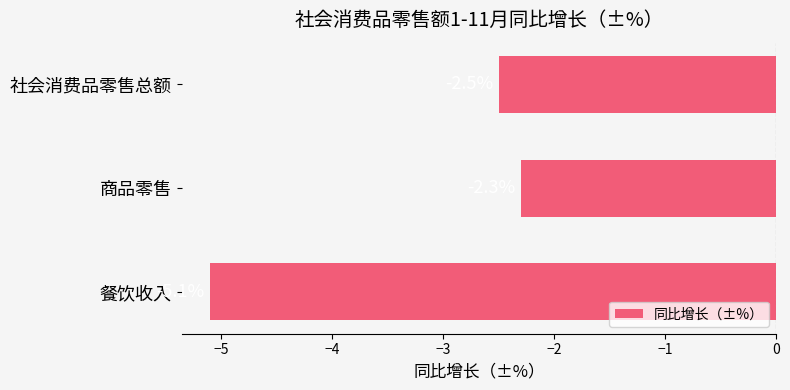

At which category does the chart reach its peak across all series?

商品零售